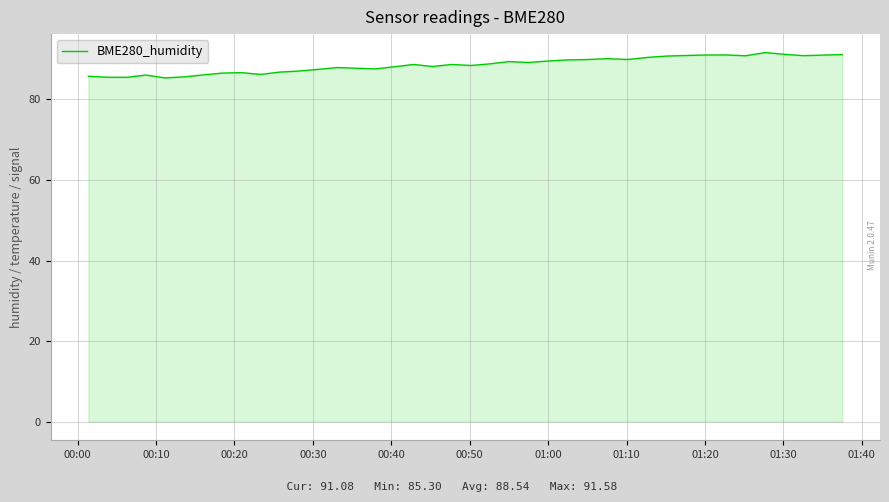

What is the difference between the maximum and minimum values?

6.3